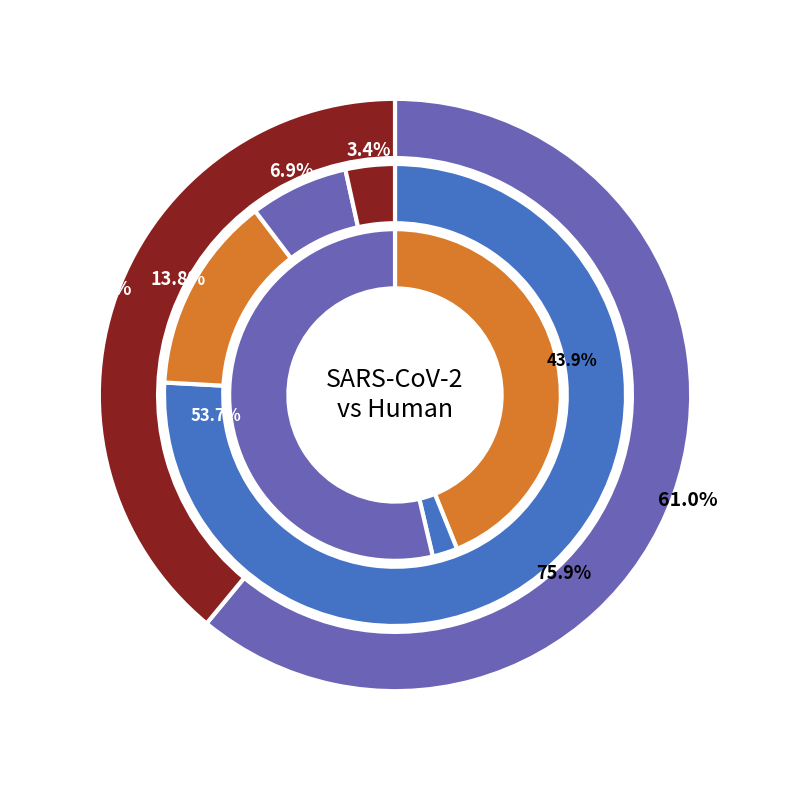

Which series has the largest range (max minus min)?

Organism